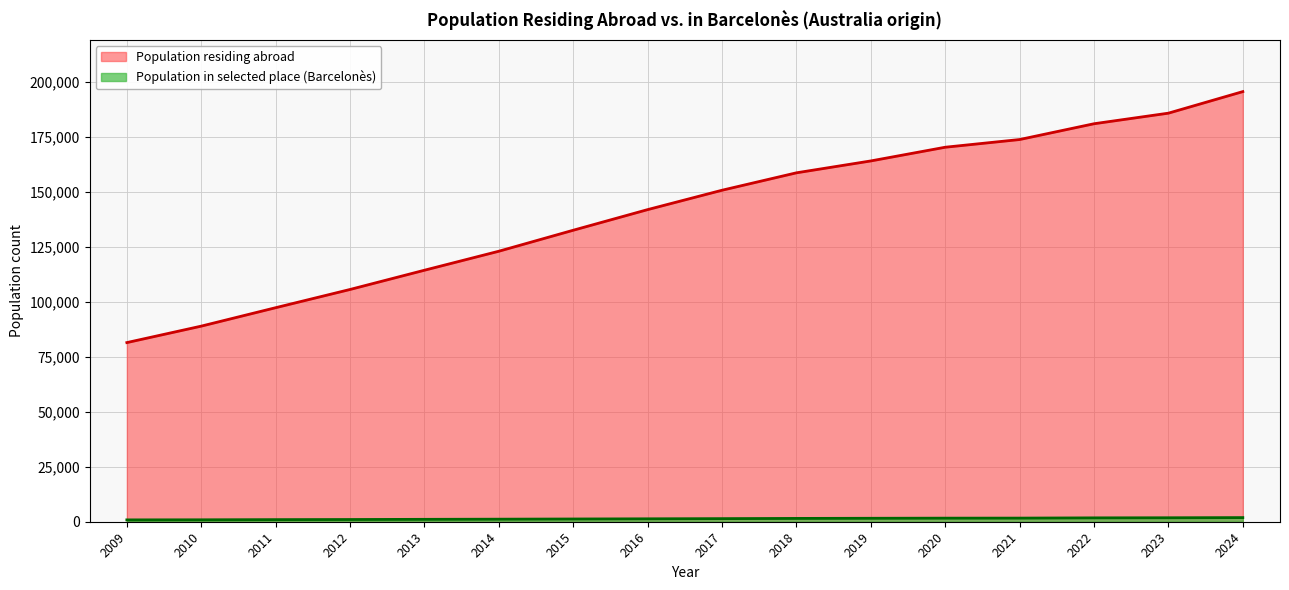

List the series in order of their peak value, lowest first.

Population in selected place, Population residing abroad